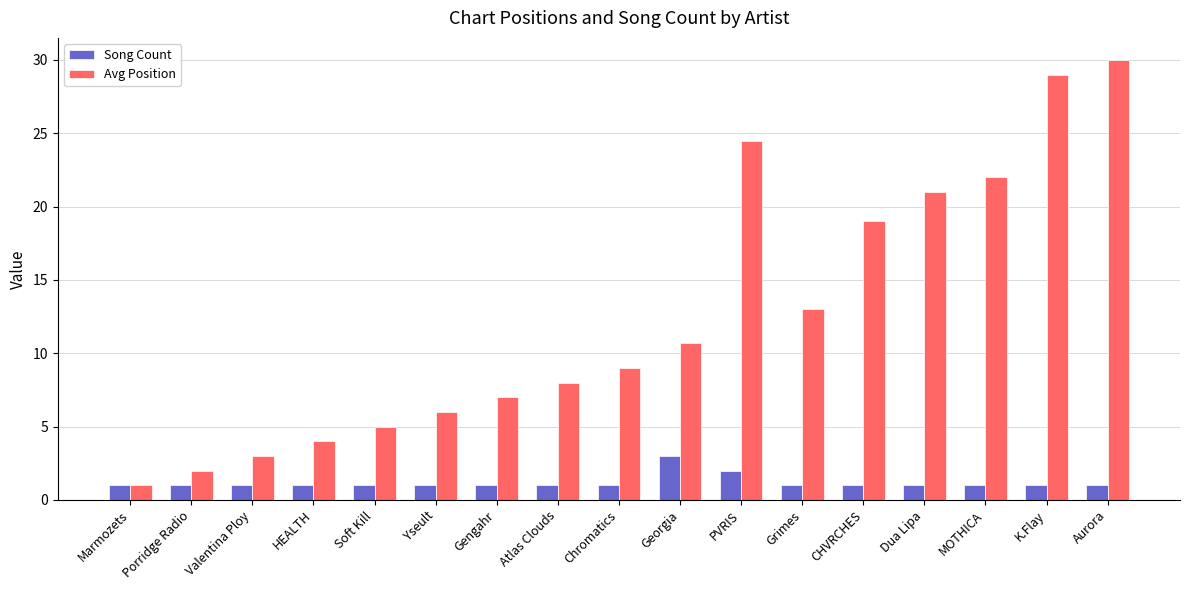

The value of Avg Position at PVRIS is 36.7. True or false?

False